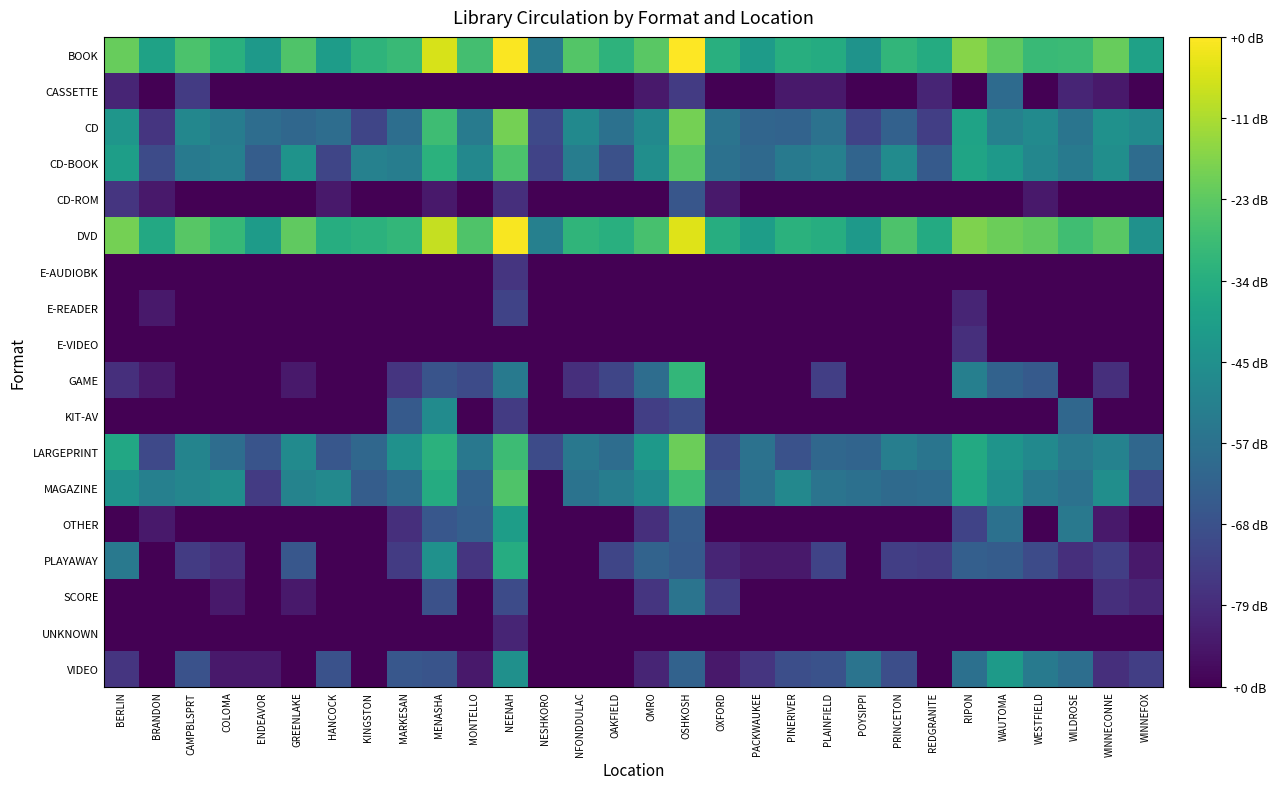

Reading right to left, extract all data points from this chart.

BOOK: WINNEFOX=2.6	WINNECONNE=3.5	WILDROSE=3.1	WESTFIELD=3.1	WAUTOMA=3.4	RIPON=3.7	REDGRANITE=2.8	PRINCETON=3.0	POYSIPPI=2.3	PLAINFIELD=2.8	PINERIVER=2.8	PACKWAUKEE=2.5	OXFORD=2.9	OSHKOSH=4.5	OMRO=3.4	OAKFIELD=2.9	NFONDDULAC=3.3	NESHKORO=1.9	NEENAH=4.5	MONTELLO=3.2	MENASHA=4.3	MARKESAN=3.1	KINGSTON=2.9	HANCOCK=2.5	GREENLAKE=3.3	ENDEAVOR=2.4	COLOMA=2.9	CAMPBLSPRT=3.2	BRANDON=2.6	BERLIN=3.5
CASSETTE: WINNEFOX=0.0	WINNECONNE=0.3	WILDROSE=0.5	WESTFIELD=0.0	WAUTOMA=1.6	RIPON=0.0	REDGRANITE=0.5	PRINCETON=0.0	POYSIPPI=0.0	PLAINFIELD=0.3	PINERIVER=0.3	PACKWAUKEE=0.0	OXFORD=0.0	OSHKOSH=0.8	OMRO=0.3	OAKFIELD=0.0	NFONDDULAC=0.0	NESHKORO=0.0	NEENAH=0.0	MONTELLO=0.0	MENASHA=0.0	MARKESAN=0.0	KINGSTON=0.0	HANCOCK=0.0	GREENLAKE=0.0	ENDEAVOR=0.0	COLOMA=0.0	CAMPBLSPRT=0.8	BRANDON=0.0	BERLIN=0.5
CD: WINNEFOX=2.2	WINNECONNE=2.3	WILDROSE=1.8	WESTFIELD=2.2	WAUTOMA=2.0	RIPON=2.6	REDGRANITE=0.8	PRINCETON=1.4	POYSIPPI=0.9	PLAINFIELD=1.7	PINERIVER=1.4	PACKWAUKEE=1.5	OXFORD=1.7	OSHKOSH=3.6	OMRO=2.1	OAKFIELD=1.7	NFONDDULAC=2.1	NESHKORO=1.0	NEENAH=3.6	MONTELLO=1.9	MENASHA=3.1	MARKESAN=1.6	KINGSTON=1.0	HANCOCK=1.6	GREENLAKE=1.5	ENDEAVOR=1.6	COLOMA=1.9	CAMPBLSPRT=2.1	BRANDON=0.7	BERLIN=2.4
CD-BOOK: WINNEFOX=1.6	WINNECONNE=2.2	WILDROSE=1.8	WESTFIELD=2.1	WAUTOMA=2.4	RIPON=2.6	REDGRANITE=1.3	PRINCETON=2.2	POYSIPPI=1.5	PLAINFIELD=2.0	PINERIVER=1.8	PACKWAUKEE=1.5	OXFORD=1.7	OSHKOSH=3.4	OMRO=2.2	OAKFIELD=1.1	NFONDDULAC=1.9	NESHKORO=0.9	NEENAH=3.2	MONTELLO=2.1	MENASHA=2.9	MARKESAN=1.9	KINGSTON=2.0	HANCOCK=1.0	GREENLAKE=2.3	ENDEAVOR=1.3	COLOMA=1.9	CAMPBLSPRT=1.9	BRANDON=1.0	BERLIN=2.5
CD-ROM: WINNEFOX=0.0	WINNECONNE=0.0	WILDROSE=0.0	WESTFIELD=0.3	WAUTOMA=0.0	RIPON=0.0	REDGRANITE=0.0	PRINCETON=0.0	POYSIPPI=0.0	PLAINFIELD=0.0	PINERIVER=0.0	PACKWAUKEE=0.0	OXFORD=0.3	OSHKOSH=1.2	OMRO=0.0	OAKFIELD=0.0	NFONDDULAC=0.0	NESHKORO=0.0	NEENAH=0.6	MONTELLO=0.0	MENASHA=0.3	MARKESAN=0.0	KINGSTON=0.0	HANCOCK=0.3	GREENLAKE=0.0	ENDEAVOR=0.0	COLOMA=0.0	CAMPBLSPRT=0.0	BRANDON=0.3	BERLIN=0.7
DVD: WINNEFOX=2.3	WINNECONNE=3.4	WILDROSE=3.1	WESTFIELD=3.4	WAUTOMA=3.5	RIPON=3.6	REDGRANITE=2.8	PRINCETON=3.3	POYSIPPI=2.5	PLAINFIELD=2.8	PINERIVER=2.9	PACKWAUKEE=2.5	OXFORD=2.8	OSHKOSH=4.3	OMRO=3.2	OAKFIELD=2.8	NFONDDULAC=3.0	NESHKORO=2.0	NEENAH=4.5	MONTELLO=3.3	MENASHA=4.1	MARKESAN=3.0	KINGSTON=2.9	HANCOCK=2.8	GREENLAKE=3.4	ENDEAVOR=2.5	COLOMA=3.0	CAMPBLSPRT=3.3	BRANDON=2.7	BERLIN=3.6
E-AUDIOBK: WINNEFOX=0.0	WINNECONNE=0.0	WILDROSE=0.0	WESTFIELD=0.0	WAUTOMA=0.0	RIPON=0.0	REDGRANITE=0.0	PRINCETON=0.0	POYSIPPI=0.0	PLAINFIELD=0.0	PINERIVER=0.0	PACKWAUKEE=0.0	OXFORD=0.0	OSHKOSH=0.0	OMRO=0.0	OAKFIELD=0.0	NFONDDULAC=0.0	NESHKORO=0.0	NEENAH=0.7	MONTELLO=0.0	MENASHA=0.0	MARKESAN=0.0	KINGSTON=0.0	HANCOCK=0.0	GREENLAKE=0.0	ENDEAVOR=0.0	COLOMA=0.0	CAMPBLSPRT=0.0	BRANDON=0.0	BERLIN=0.0
E-READER: WINNEFOX=0.0	WINNECONNE=0.0	WILDROSE=0.0	WESTFIELD=0.0	WAUTOMA=0.0	RIPON=0.5	REDGRANITE=0.0	PRINCETON=0.0	POYSIPPI=0.0	PLAINFIELD=0.0	PINERIVER=0.0	PACKWAUKEE=0.0	OXFORD=0.0	OSHKOSH=0.0	OMRO=0.0	OAKFIELD=0.0	NFONDDULAC=0.0	NESHKORO=0.0	NEENAH=0.9	MONTELLO=0.0	MENASHA=0.0	MARKESAN=0.0	KINGSTON=0.0	HANCOCK=0.0	GREENLAKE=0.0	ENDEAVOR=0.0	COLOMA=0.0	CAMPBLSPRT=0.0	BRANDON=0.3	BERLIN=0.0
E-VIDEO: WINNEFOX=0.0	WINNECONNE=0.0	WILDROSE=0.0	WESTFIELD=0.0	WAUTOMA=0.0	RIPON=0.6	REDGRANITE=0.0	PRINCETON=0.0	POYSIPPI=0.0	PLAINFIELD=0.0	PINERIVER=0.0	PACKWAUKEE=0.0	OXFORD=0.0	OSHKOSH=0.0	OMRO=0.0	OAKFIELD=0.0	NFONDDULAC=0.0	NESHKORO=0.0	NEENAH=0.0	MONTELLO=0.0	MENASHA=0.0	MARKESAN=0.0	KINGSTON=0.0	HANCOCK=0.0	GREENLAKE=0.0	ENDEAVOR=0.0	COLOMA=0.0	CAMPBLSPRT=0.0	BRANDON=0.0	BERLIN=0.0
GAME: WINNEFOX=0.0	WINNECONNE=0.6	WILDROSE=0.0	WESTFIELD=1.3	WAUTOMA=1.4	RIPON=1.9	REDGRANITE=0.0	PRINCETON=0.0	POYSIPPI=0.0	PLAINFIELD=0.8	PINERIVER=0.0	PACKWAUKEE=0.0	OXFORD=0.0	OSHKOSH=3.0	OMRO=1.6	OAKFIELD=1.0	NFONDDULAC=0.6	NESHKORO=0.0	NEENAH=1.9	MONTELLO=1.0	MENASHA=1.2	MARKESAN=0.7	KINGSTON=0.0	HANCOCK=0.0	GREENLAKE=0.3	ENDEAVOR=0.0	COLOMA=0.0	CAMPBLSPRT=0.0	BRANDON=0.3	BERLIN=0.6
KIT-AV: WINNEFOX=0.0	WINNECONNE=0.0	WILDROSE=1.5	WESTFIELD=0.0	WAUTOMA=0.0	RIPON=0.0	REDGRANITE=0.0	PRINCETON=0.0	POYSIPPI=0.0	PLAINFIELD=0.0	PINERIVER=0.0	PACKWAUKEE=0.0	OXFORD=0.0	OSHKOSH=1.0	OMRO=0.8	OAKFIELD=0.0	NFONDDULAC=0.0	NESHKORO=0.0	NEENAH=0.8	MONTELLO=0.0	MENASHA=2.2	MARKESAN=1.3	KINGSTON=0.0	HANCOCK=0.0	GREENLAKE=0.0	ENDEAVOR=0.0	COLOMA=0.0	CAMPBLSPRT=0.0	BRANDON=0.0	BERLIN=0.0
LARGEPRINT: WINNEFOX=1.5	WINNECONNE=2.0	WILDROSE=1.8	WESTFIELD=2.1	WAUTOMA=2.3	RIPON=2.7	REDGRANITE=1.8	PRINCETON=1.9	POYSIPPI=1.5	PLAINFIELD=1.5	PINERIVER=1.1	PACKWAUKEE=1.7	OXFORD=1.0	OSHKOSH=3.5	OMRO=2.4	OAKFIELD=1.6	NFONDDULAC=1.8	NESHKORO=1.0	NEENAH=3.1	MONTELLO=1.8	MENASHA=2.9	MARKESAN=2.3	KINGSTON=1.5	HANCOCK=1.2	GREENLAKE=2.2	ENDEAVOR=1.2	COLOMA=1.6	CAMPBLSPRT=2.0	BRANDON=1.0	BERLIN=2.7
MAGAZINE: WINNEFOX=1.0	WINNECONNE=2.2	WILDROSE=1.7	WESTFIELD=1.9	WAUTOMA=2.2	RIPON=2.7	REDGRANITE=1.6	PRINCETON=1.6	POYSIPPI=1.7	PLAINFIELD=1.7	PINERIVER=2.1	PACKWAUKEE=1.7	OXFORD=1.2	OSHKOSH=3.1	OMRO=2.2	OAKFIELD=1.9	NFONDDULAC=1.7	NESHKORO=0.0	NEENAH=3.3	MONTELLO=1.4	MENASHA=2.8	MARKESAN=1.6	KINGSTON=1.3	HANCOCK=2.1	GREENLAKE=2.0	ENDEAVOR=0.8	COLOMA=2.2	CAMPBLSPRT=2.1	BRANDON=2.0	BERLIN=2.3
OTHER: WINNEFOX=0.0	WINNECONNE=0.3	WILDROSE=1.8	WESTFIELD=0.0	WAUTOMA=1.7	RIPON=0.9	REDGRANITE=0.0	PRINCETON=0.0	POYSIPPI=0.0	PLAINFIELD=0.0	PINERIVER=0.0	PACKWAUKEE=0.0	OXFORD=0.0	OSHKOSH=1.3	OMRO=0.6	OAKFIELD=0.0	NFONDDULAC=0.0	NESHKORO=0.0	NEENAH=2.5	MONTELLO=1.4	MENASHA=1.2	MARKESAN=0.6	KINGSTON=0.0	HANCOCK=0.0	GREENLAKE=0.0	ENDEAVOR=0.0	COLOMA=0.0	CAMPBLSPRT=0.0	BRANDON=0.3	BERLIN=0.0
PLAYAWAY: WINNEFOX=0.3	WINNECONNE=0.8	WILDROSE=0.6	WESTFIELD=1.0	WAUTOMA=1.3	RIPON=1.4	REDGRANITE=0.8	PRINCETON=0.8	POYSIPPI=0.0	PLAINFIELD=0.9	PINERIVER=0.3	PACKWAUKEE=0.3	OXFORD=0.5	OSHKOSH=1.3	OMRO=1.4	OAKFIELD=1.0	NFONDDULAC=0.0	NESHKORO=0.0	NEENAH=2.8	MONTELLO=0.7	MENASHA=2.3	MARKESAN=0.8	KINGSTON=0.0	HANCOCK=0.0	GREENLAKE=1.2	ENDEAVOR=0.0	COLOMA=0.6	CAMPBLSPRT=0.8	BRANDON=0.0	BERLIN=1.8
SCORE: WINNEFOX=0.5	WINNECONNE=0.6	WILDROSE=0.0	WESTFIELD=0.0	WAUTOMA=0.0	RIPON=0.0	REDGRANITE=0.0	PRINCETON=0.0	POYSIPPI=0.0	PLAINFIELD=0.0	PINERIVER=0.0	PACKWAUKEE=0.0	OXFORD=0.8	OSHKOSH=1.7	OMRO=0.7	OAKFIELD=0.0	NFONDDULAC=0.0	NESHKORO=0.0	NEENAH=1.0	MONTELLO=0.0	MENASHA=1.1	MARKESAN=0.0	KINGSTON=0.0	HANCOCK=0.0	GREENLAKE=0.3	ENDEAVOR=0.0	COLOMA=0.3	CAMPBLSPRT=0.0	BRANDON=0.0	BERLIN=0.0
UNKNOWN: WINNEFOX=0.0	WINNECONNE=0.0	WILDROSE=0.0	WESTFIELD=0.0	WAUTOMA=0.0	RIPON=0.0	REDGRANITE=0.0	PRINCETON=0.0	POYSIPPI=0.0	PLAINFIELD=0.0	PINERIVER=0.0	PACKWAUKEE=0.0	OXFORD=0.0	OSHKOSH=0.0	OMRO=0.0	OAKFIELD=0.0	NFONDDULAC=0.0	NESHKORO=0.0	NEENAH=0.5	MONTELLO=0.0	MENASHA=0.0	MARKESAN=0.0	KINGSTON=0.0	HANCOCK=0.0	GREENLAKE=0.0	ENDEAVOR=0.0	COLOMA=0.0	CAMPBLSPRT=0.0	BRANDON=0.0	BERLIN=0.0
VIDEO: WINNEFOX=0.8	WINNECONNE=0.6	WILDROSE=1.6	WESTFIELD=1.9	WAUTOMA=2.5	RIPON=1.7	REDGRANITE=0.0	PRINCETON=1.1	POYSIPPI=1.7	PLAINFIELD=1.1	PINERIVER=1.1	PACKWAUKEE=0.7	OXFORD=0.3	OSHKOSH=1.4	OMRO=0.5	OAKFIELD=0.0	NFONDDULAC=0.0	NESHKORO=0.0	NEENAH=2.3	MONTELLO=0.3	MENASHA=1.2	MARKESAN=1.2	KINGSTON=0.0	HANCOCK=1.1	GREENLAKE=0.0	ENDEAVOR=0.3	COLOMA=0.3	CAMPBLSPRT=1.1	BRANDON=0.0	BERLIN=0.7